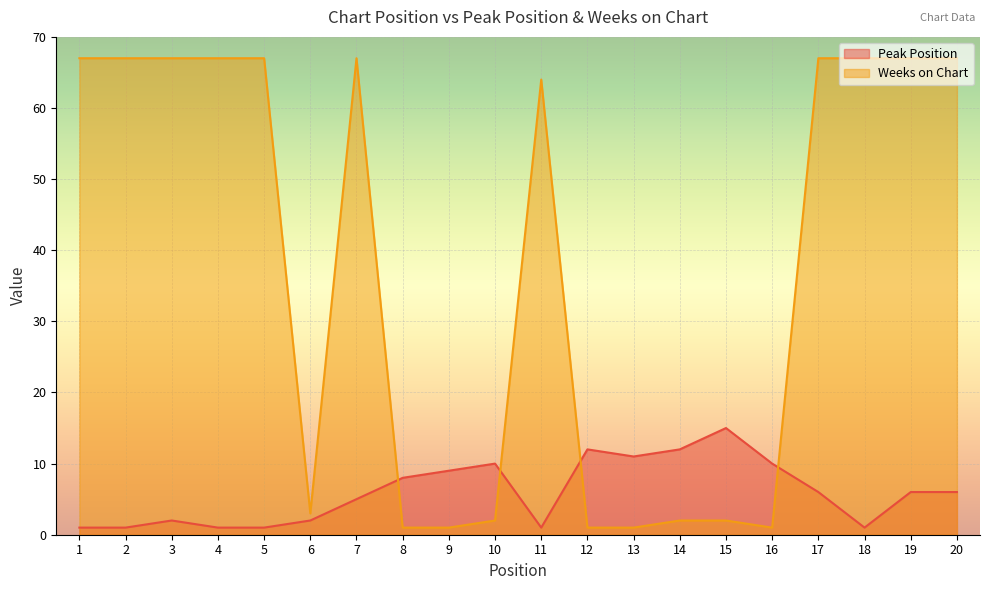

List the series in order of their peak value, highest first.

Weeks on Chart, Peak Position